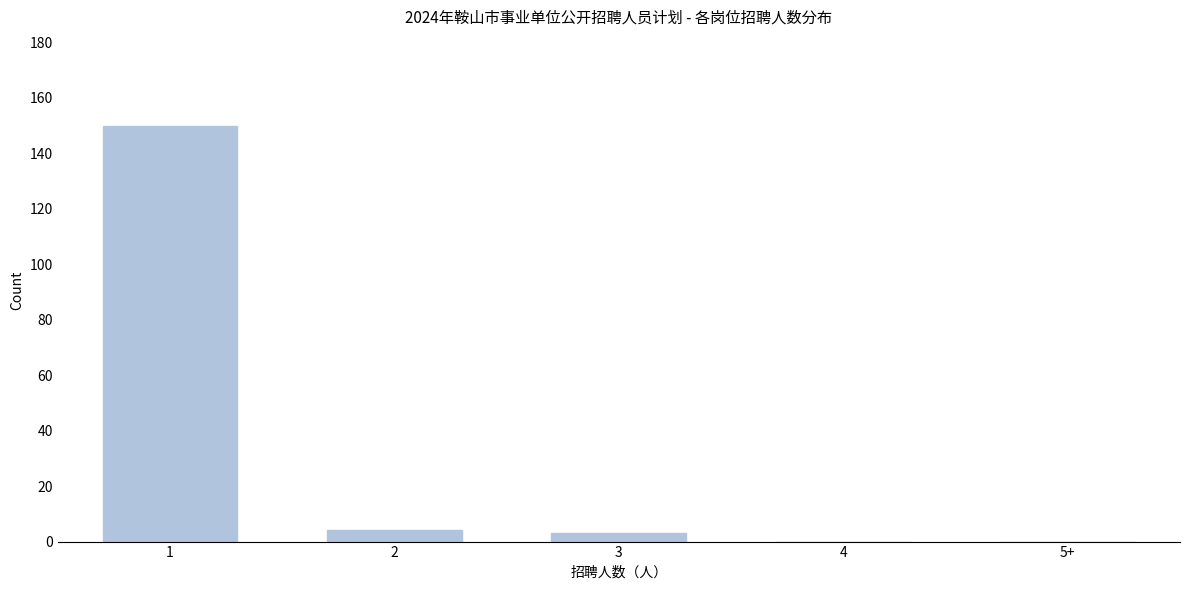

Reading left to right, extract all data points from this chart.

1=150	2=4	3=3	4=0	5+=0